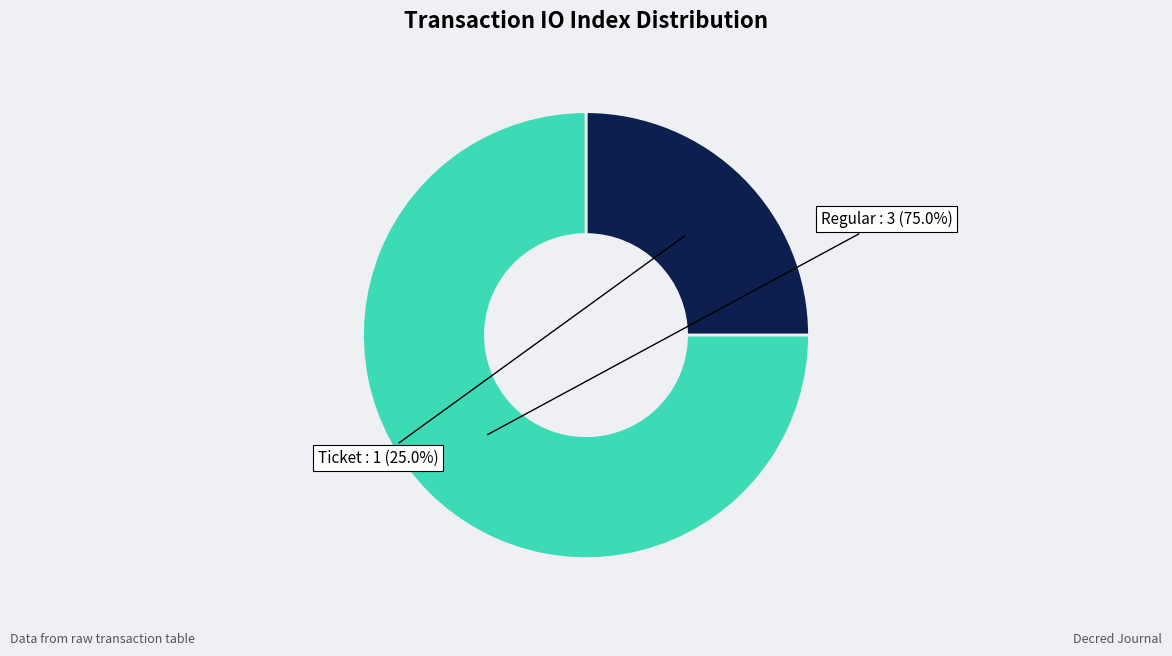

To the nearest percent, what is the average slice percentage?

50%